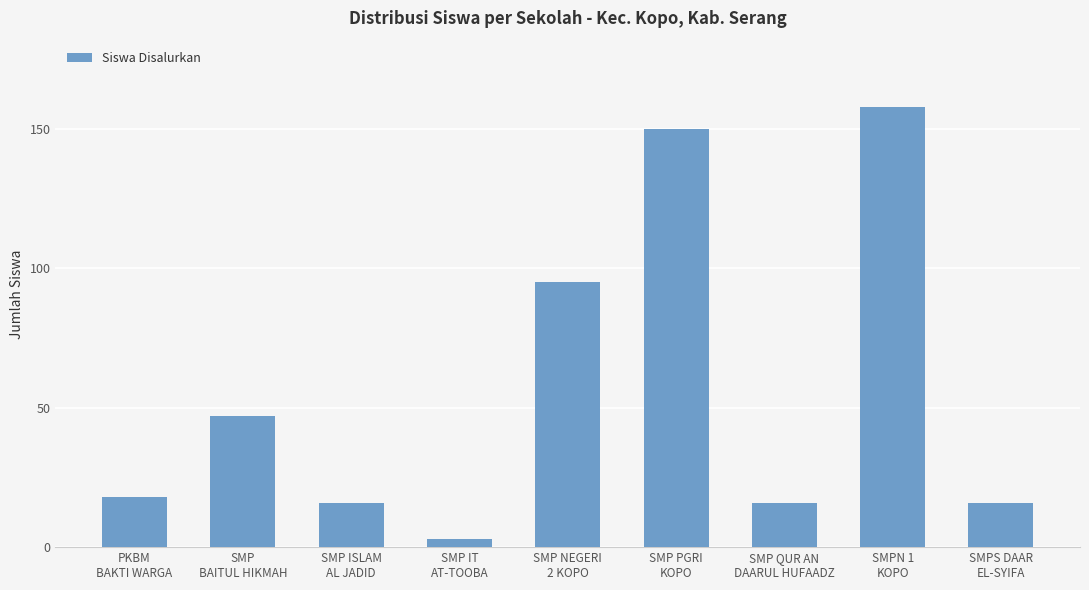

Reading right to left, list all the values displayed in this chart.

16	158	16	150	95	3	16	47	18